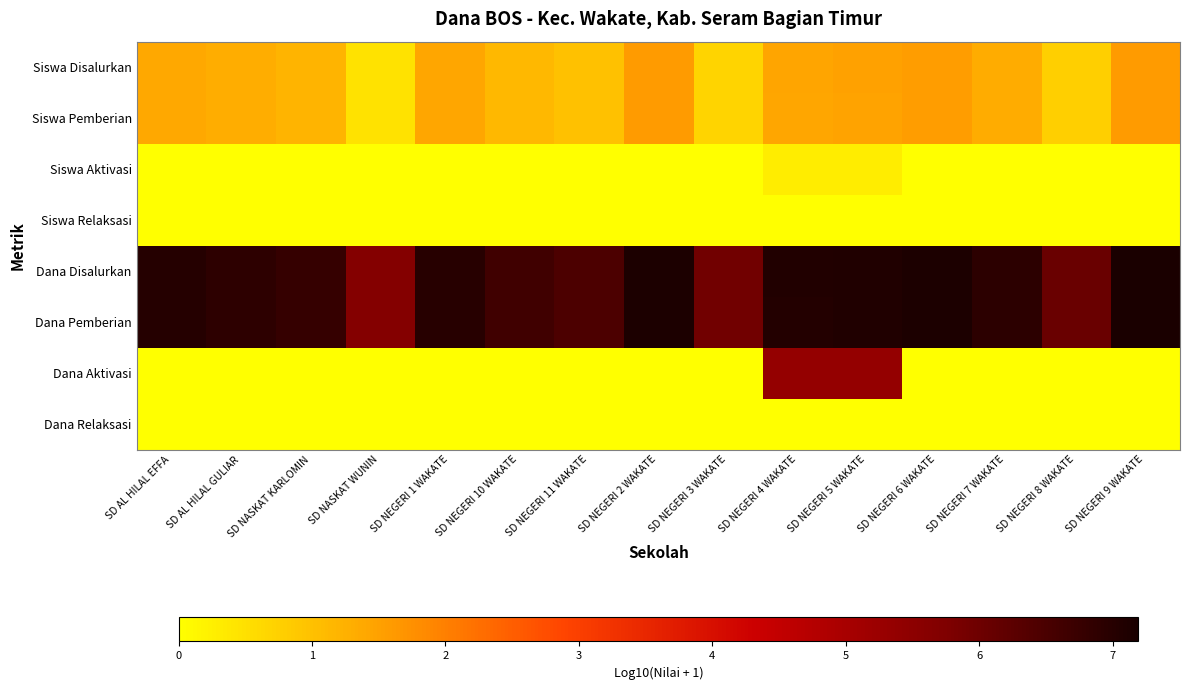

Rank the series by their maximum value, from highest to lowest.

Dana Disalurkan, Dana Pemberian, Dana Aktivasi, Siswa Disalurkan, Siswa Pemberian, Siswa Aktivasi, Siswa Relaksasi, Dana Relaksasi